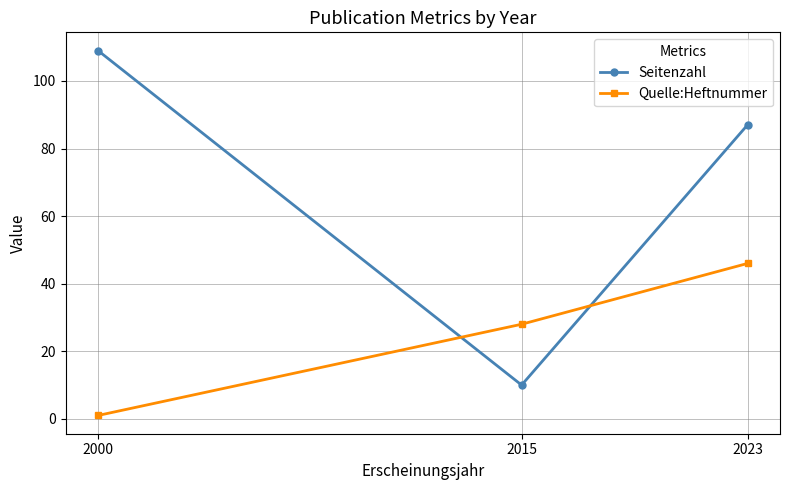

List the labels in order of Quelle:Heftnummer value, smallest first.

2000, 2015, 2023